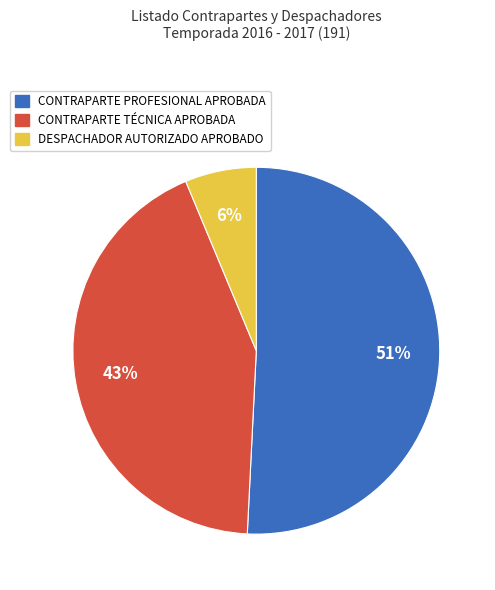

Rank the categories by value from highest to lowest.

CONTRAPARTE PROFESIONAL APROBADA, CONTRAPARTE TÉCNICA APROBADA, DESPACHADOR AUTORIZADO APROBADO